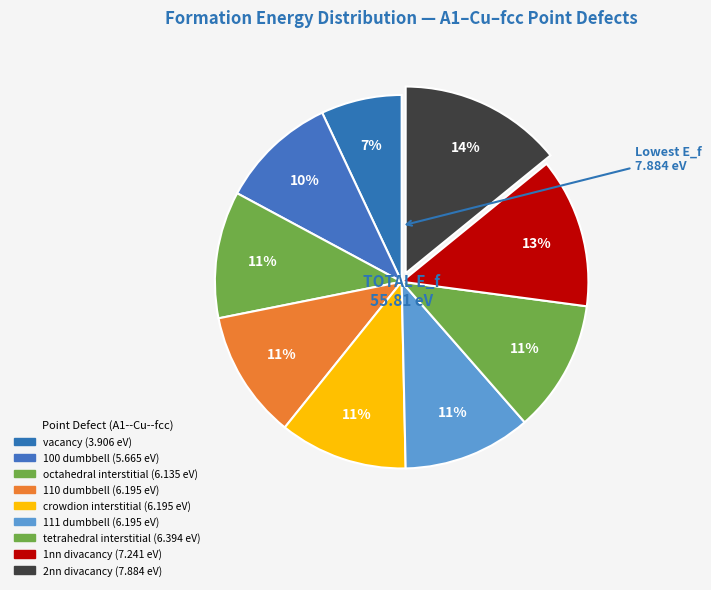

To the nearest percent, what is the combined percentage of 111 dumbbell and vacancy?

18%